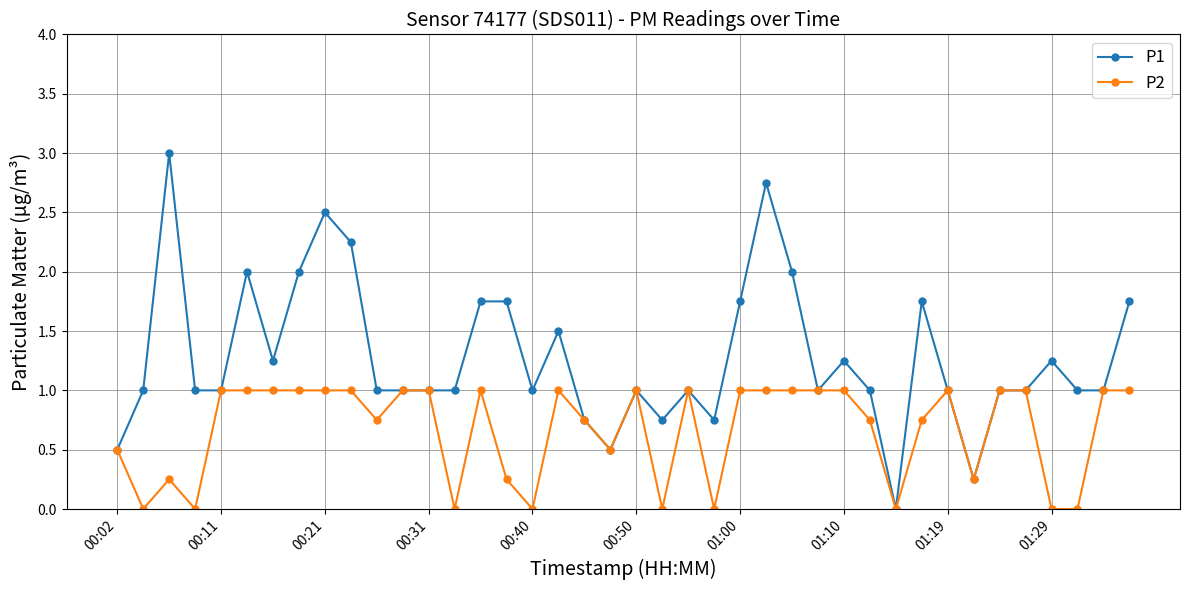

Which series has the widest spread of values?

P1